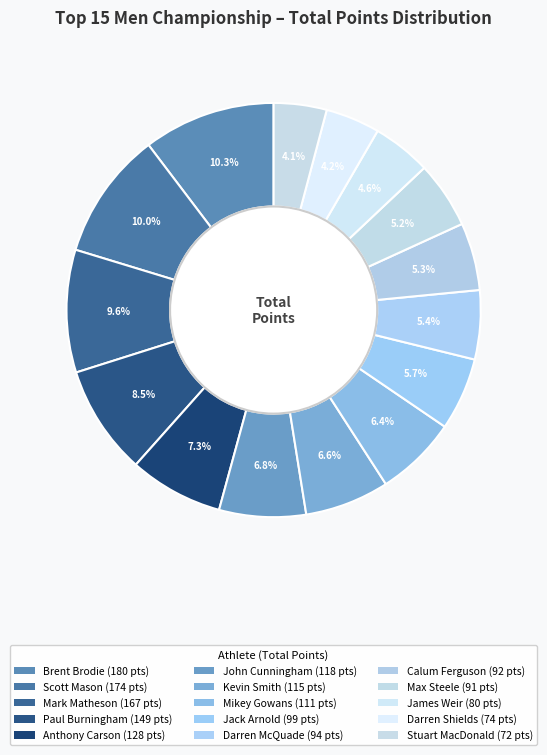

How many slices are in this pie chart?

15